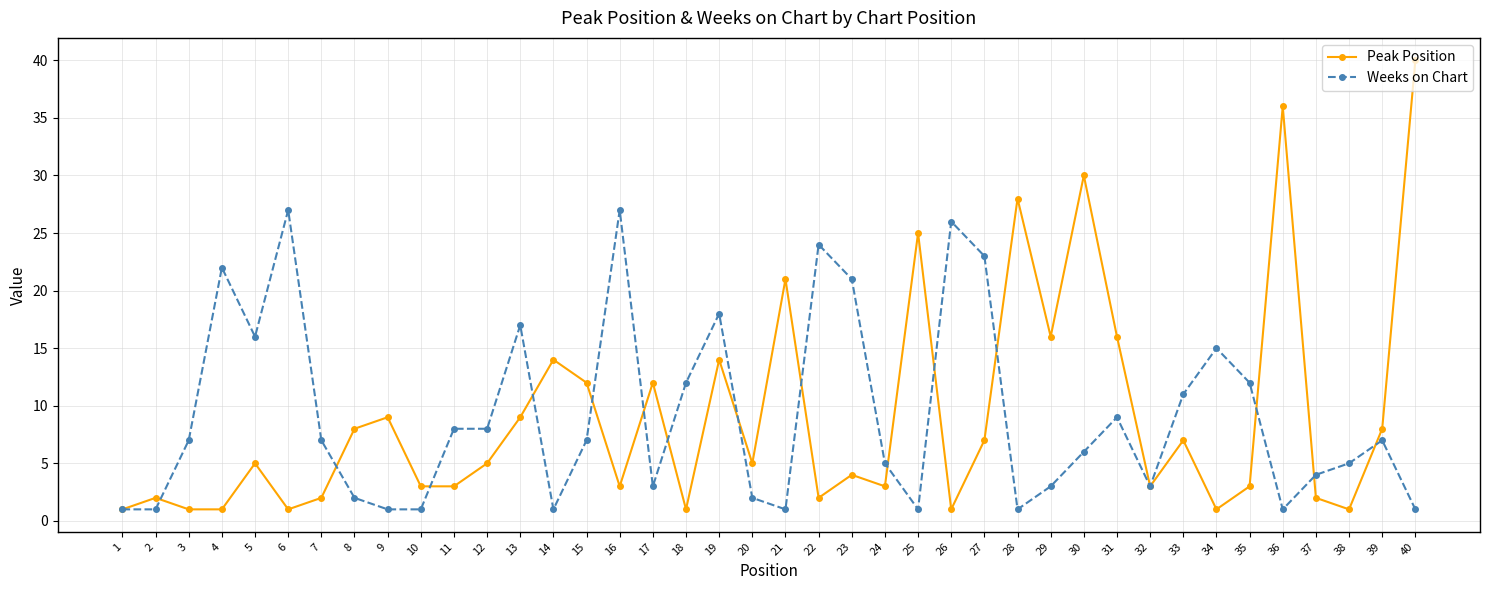

Count the number of categories in the chart.

40